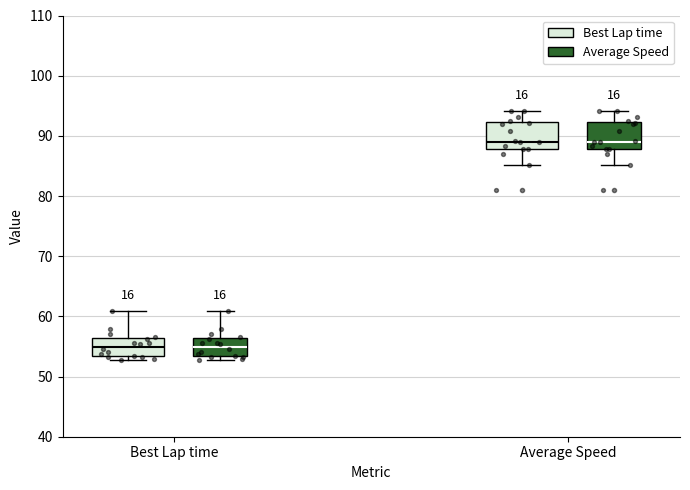

Where is the upper edge of the box for Best Lap time (Average Speed) on the y-axis? The values are not printed on the chart, so give them approximately, as read against the axis.

56